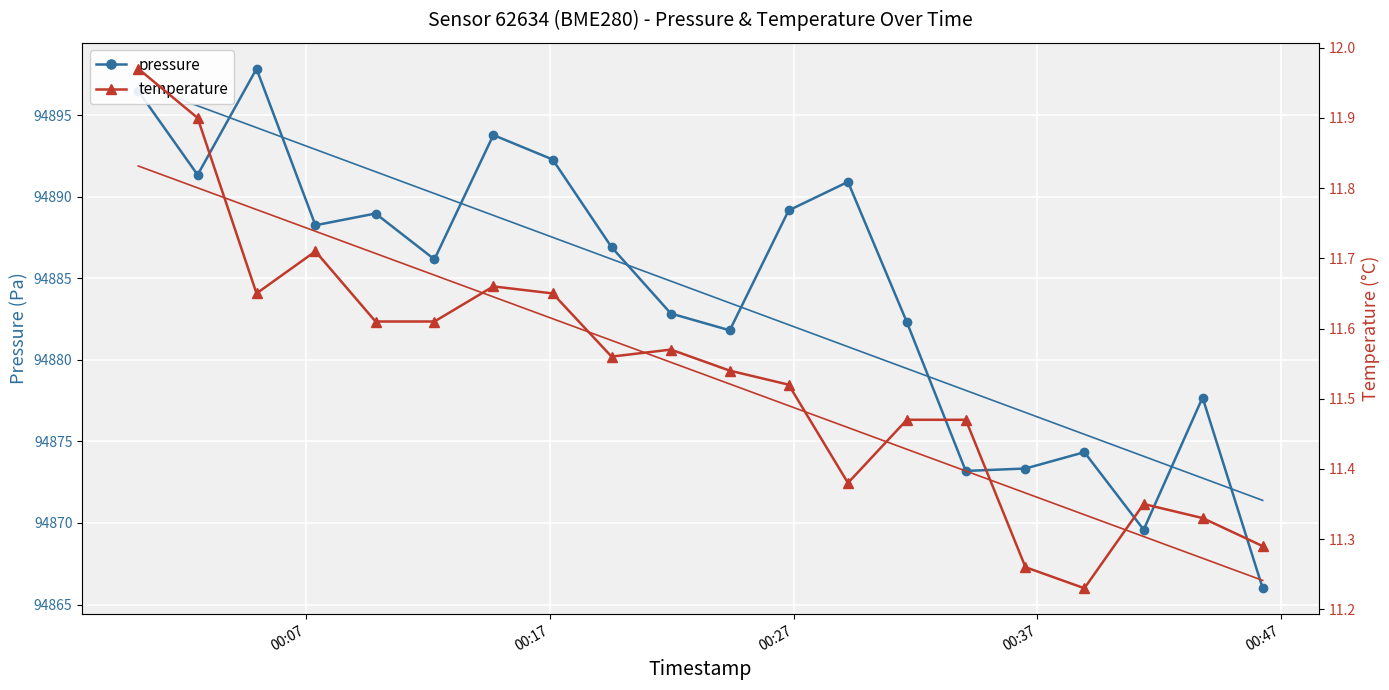

In pressure, how many points are higher than both neighbors (excluding endpoints)?

6